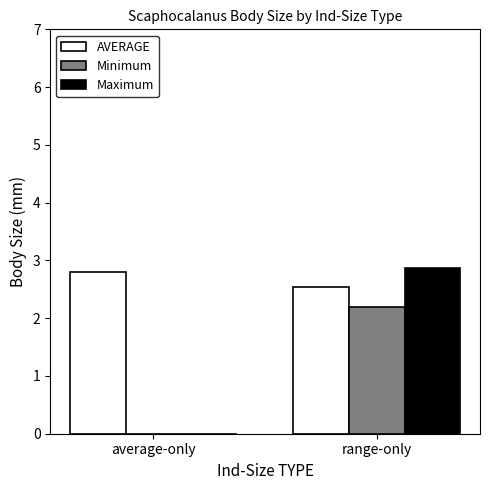

Reading left to right, extract all data points from this chart.

AVERAGE: 2.8	2.5
Minimum: 0.0	2.2
Maximum: 0.0	2.9